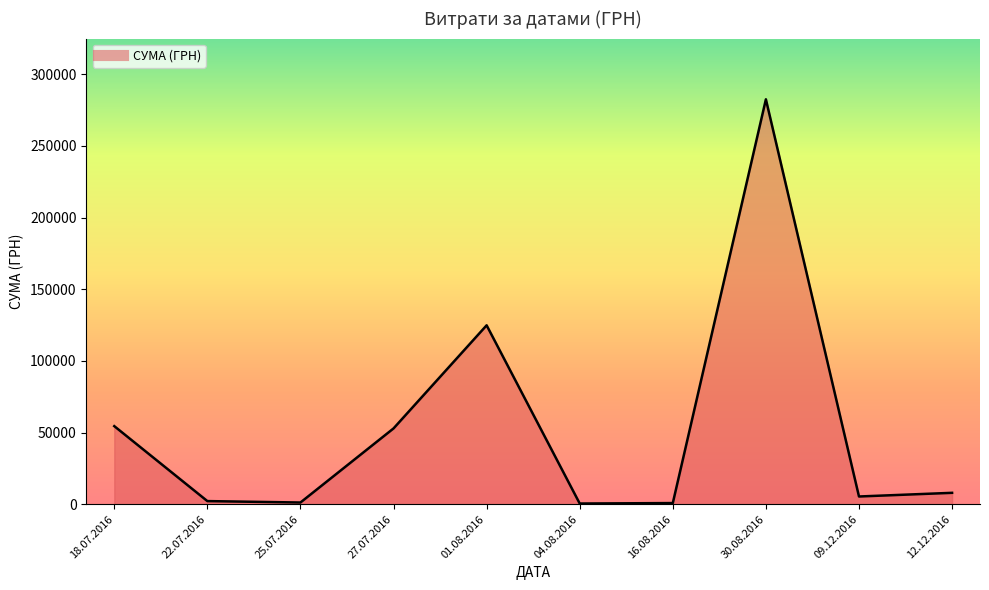

What is the maximum value shown in the chart?

282495.1